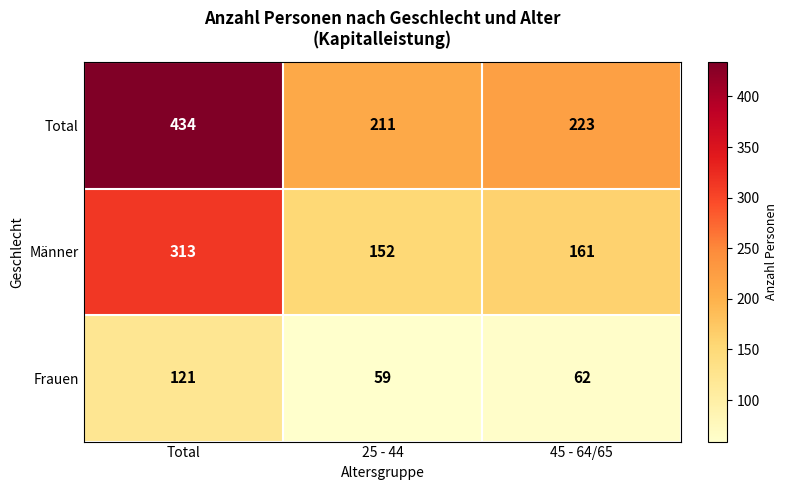

Reading left to right, transcribe all the data shown in this chart.

Total: 434	211	223
Männer: 313	152	161
Frauen: 121	59	62